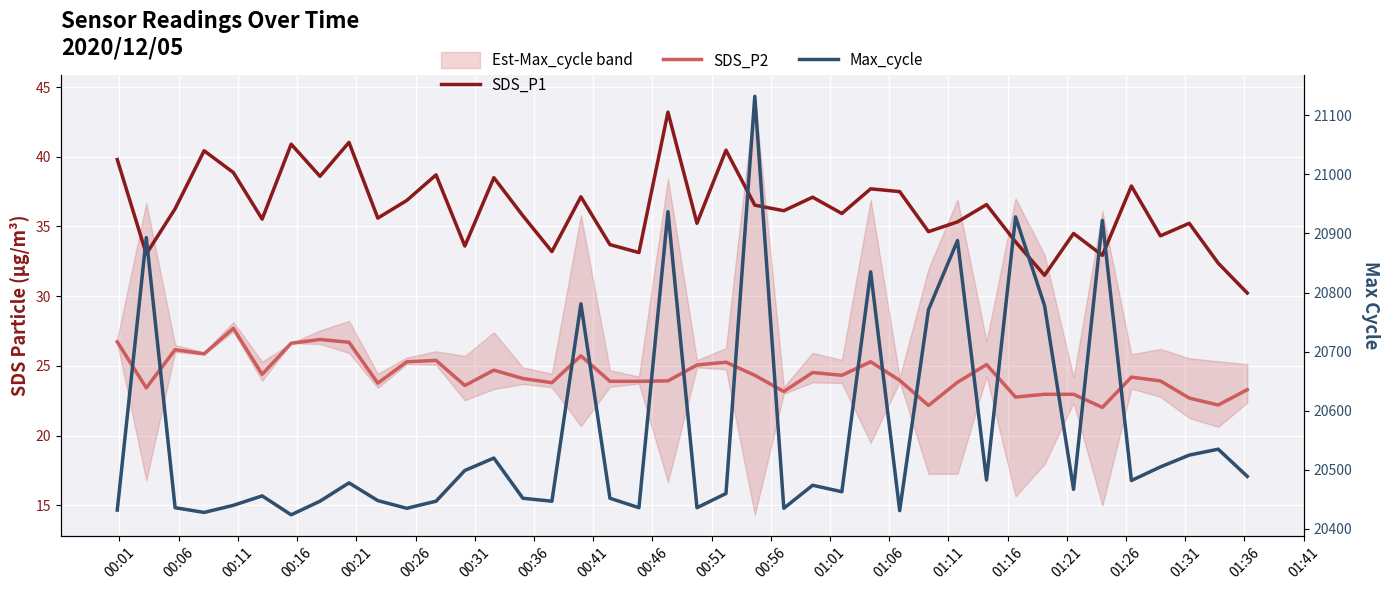

Where is the first local minimum for Max_cycle?

00:16